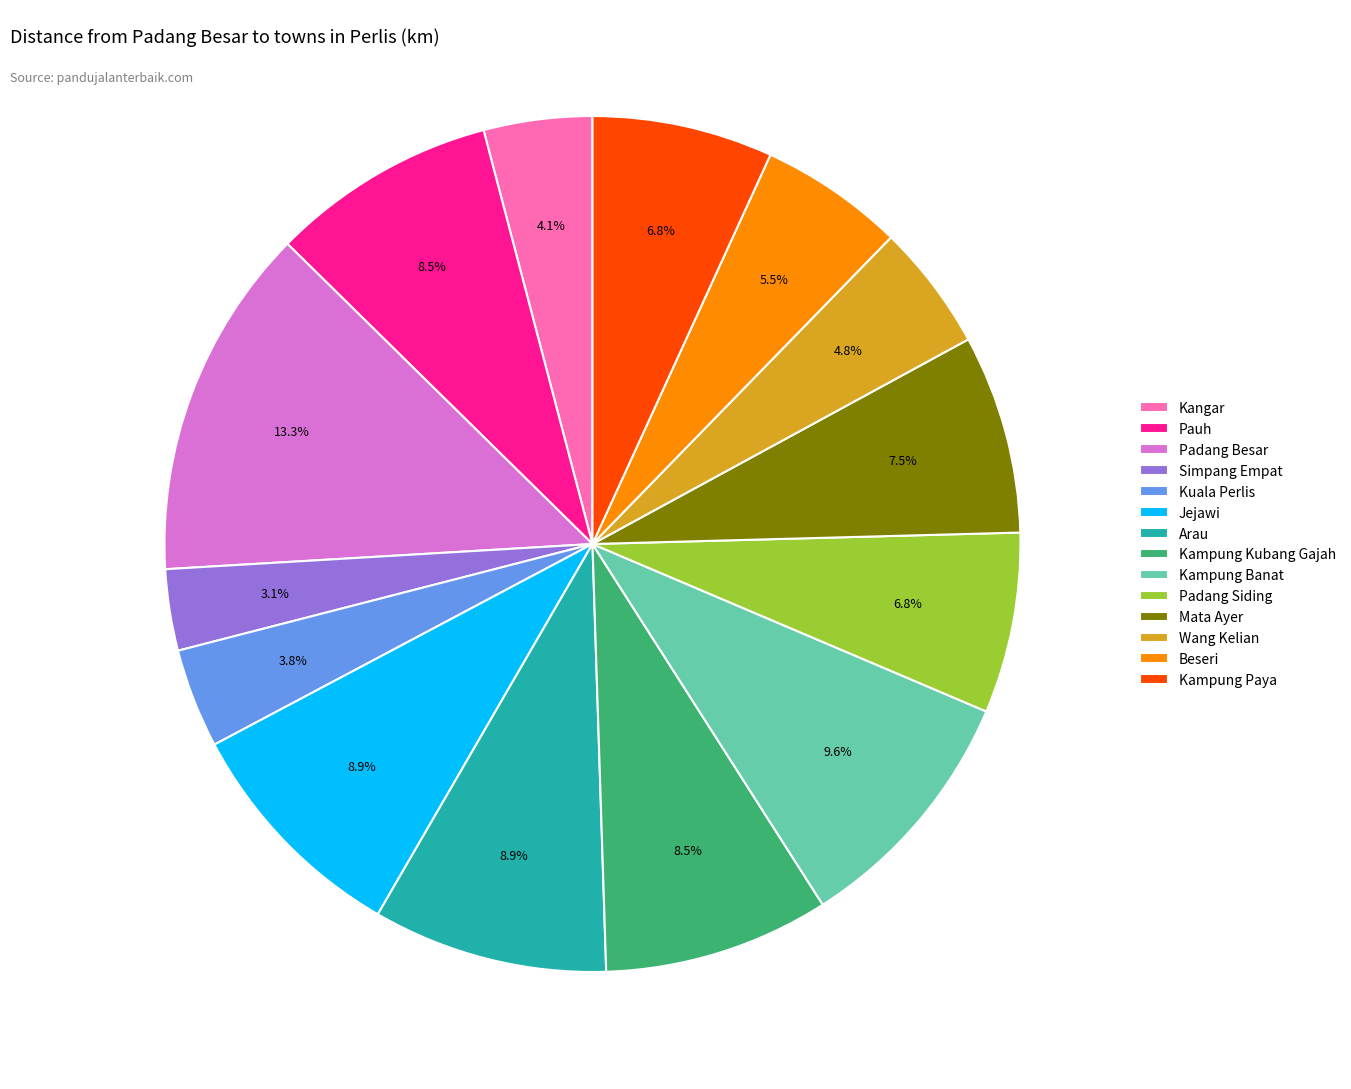

Does Mata Ayer account for over 50% of the chart?

No